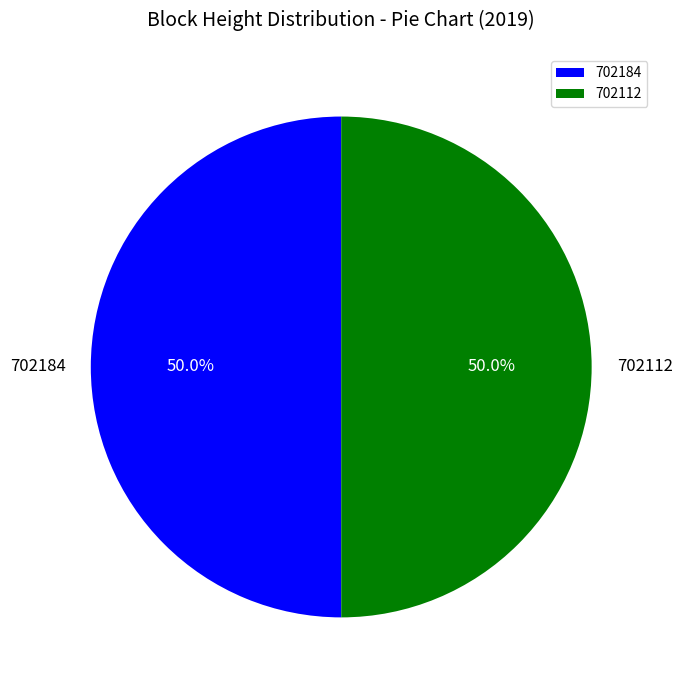

How many slices are in this pie chart?

2